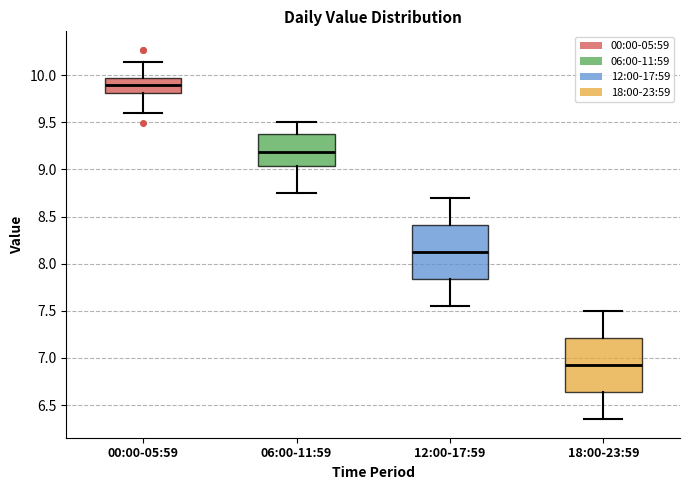

Which box's median line is the lowest?

18:00-23:59